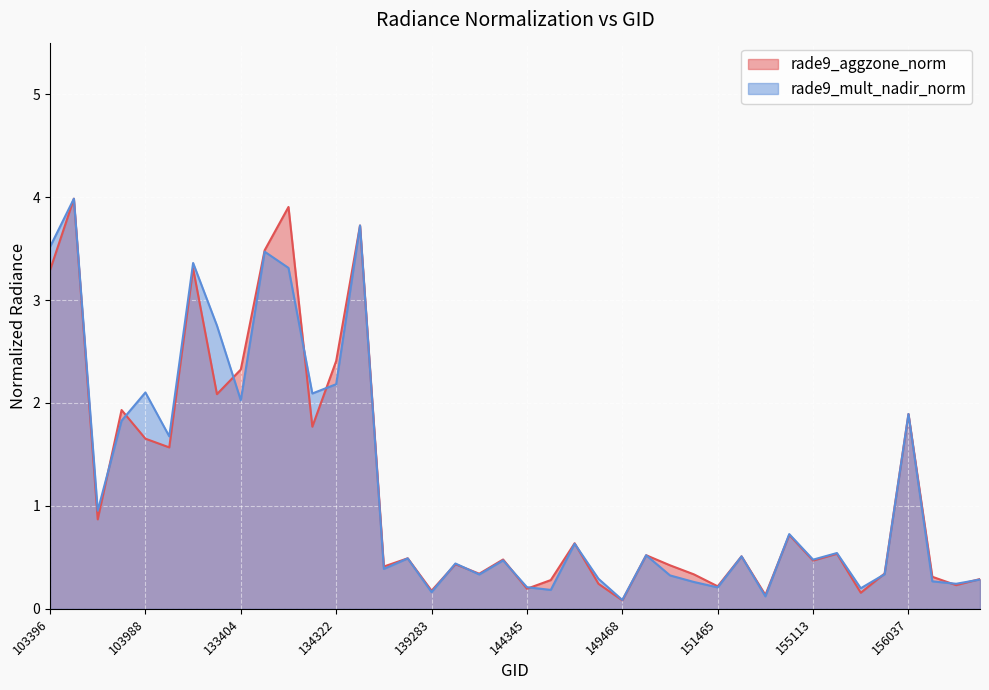

At which category does rade9_mult_nadir_norm reach its first local peak?

103515